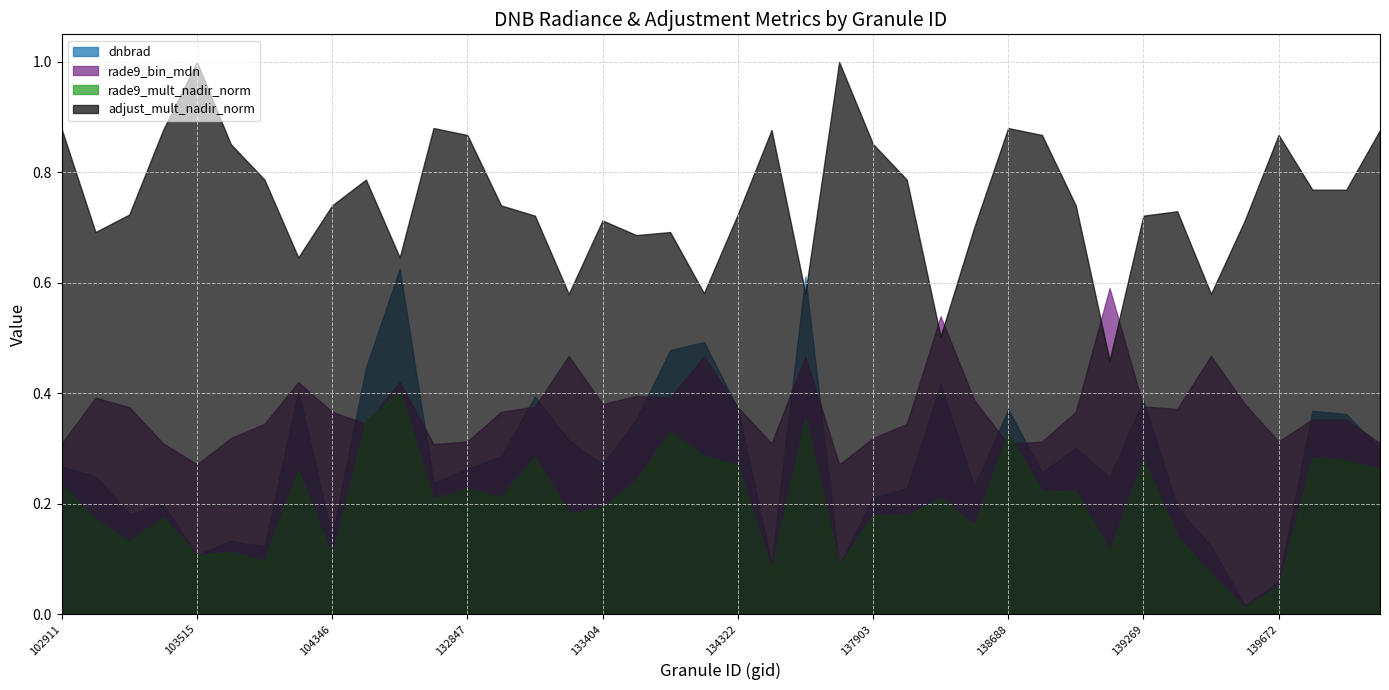

True or false: dnbrad and adjust_mult_nadir_norm cross at least once.

True